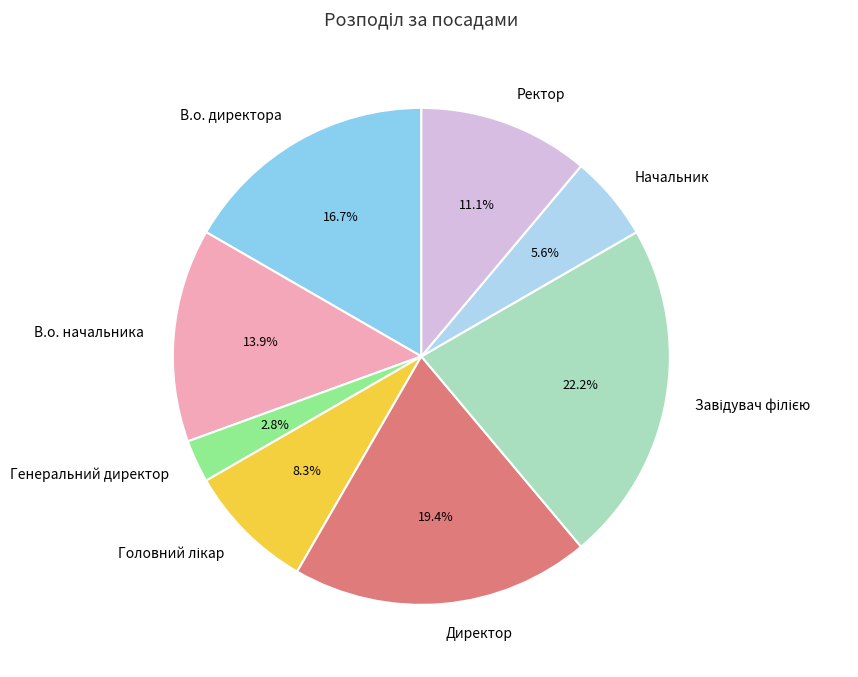

Which category has the smallest portion of the pie?

Генеральний директор